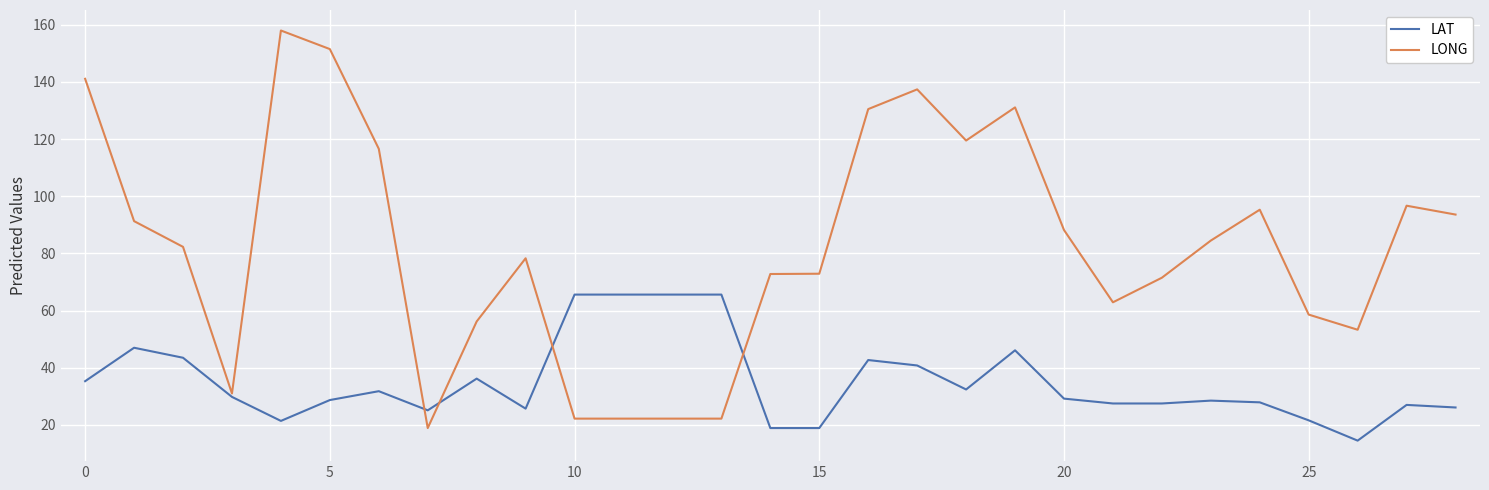

Which series has the largest total across all categories?

LONG